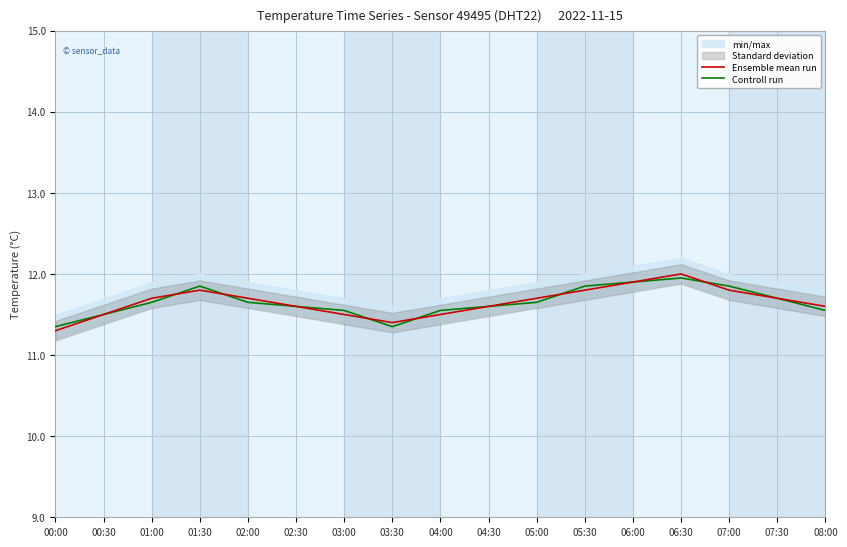

What is the difference between the Ensemble mean run values at 05:30 and 05:00?

0.1